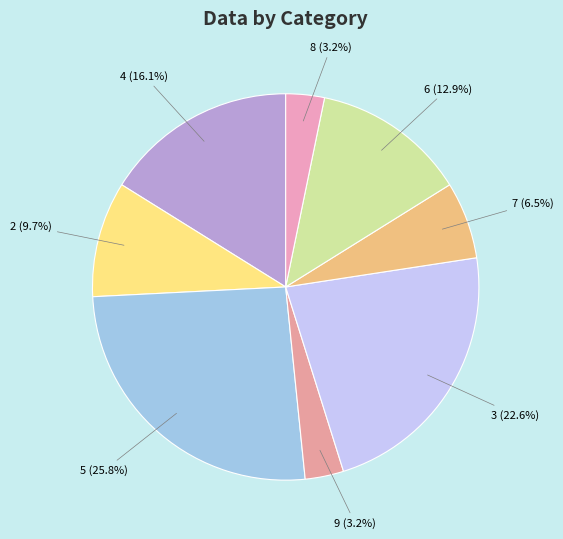

Approximately how many times larger is the value at 5 (25.8%) compared to 4 (16.1%)?

1.6